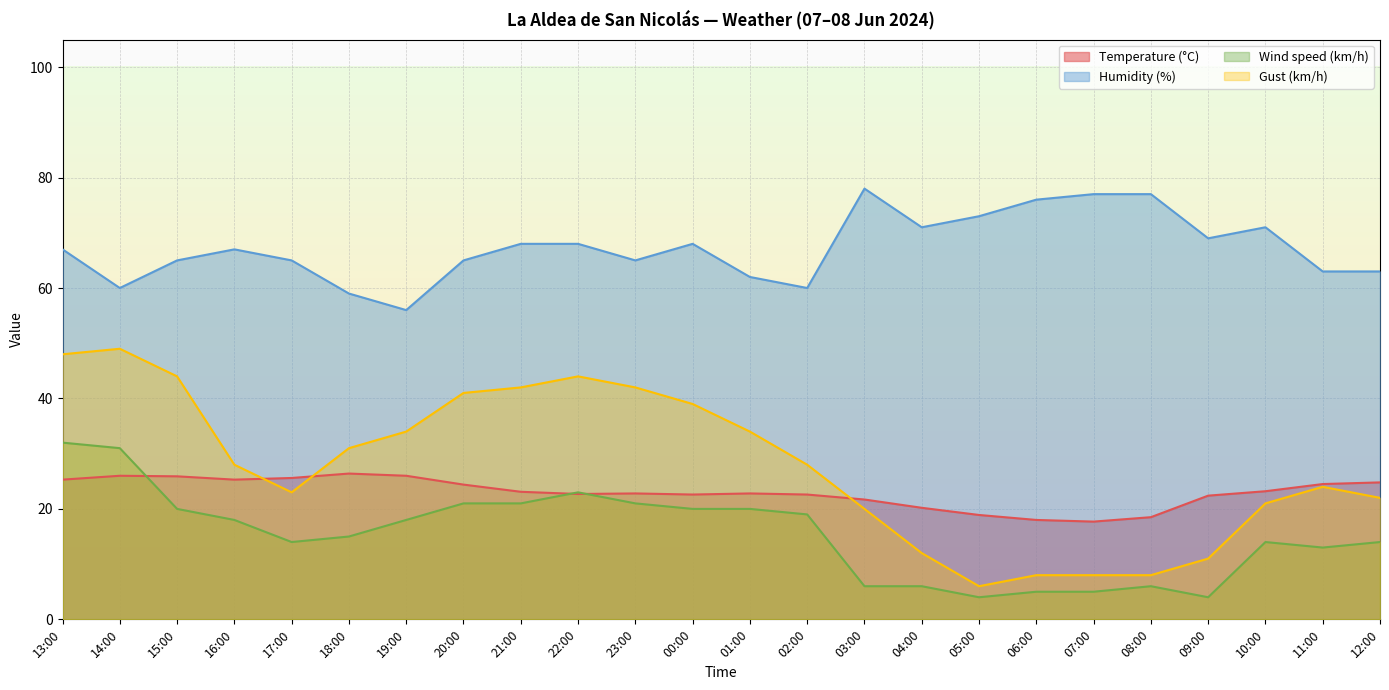

At which label does Wind speed (km/h) first exceed 18?

13:00